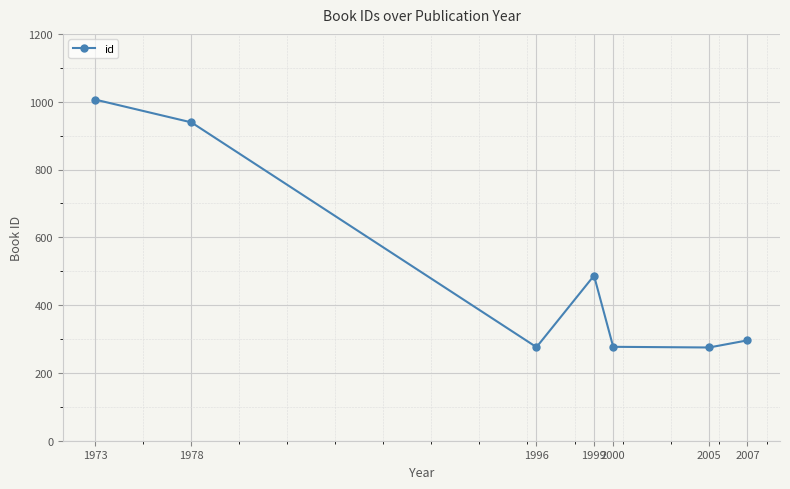

The chart shows a value of 276 at 1996. True or false?

True